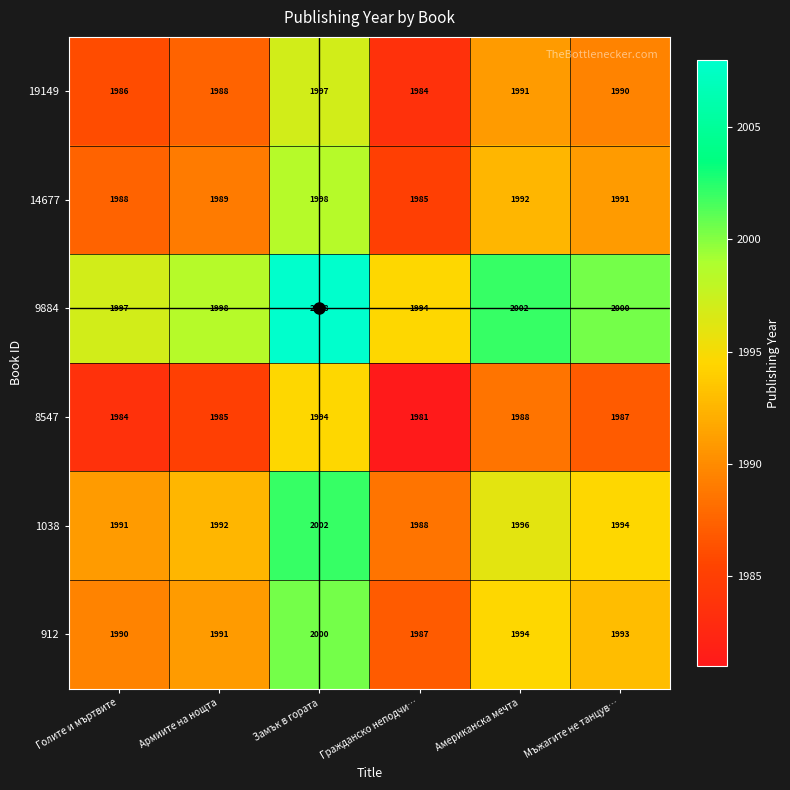

What is the spread (max minus min) of values at Голите и мъртвите?

13